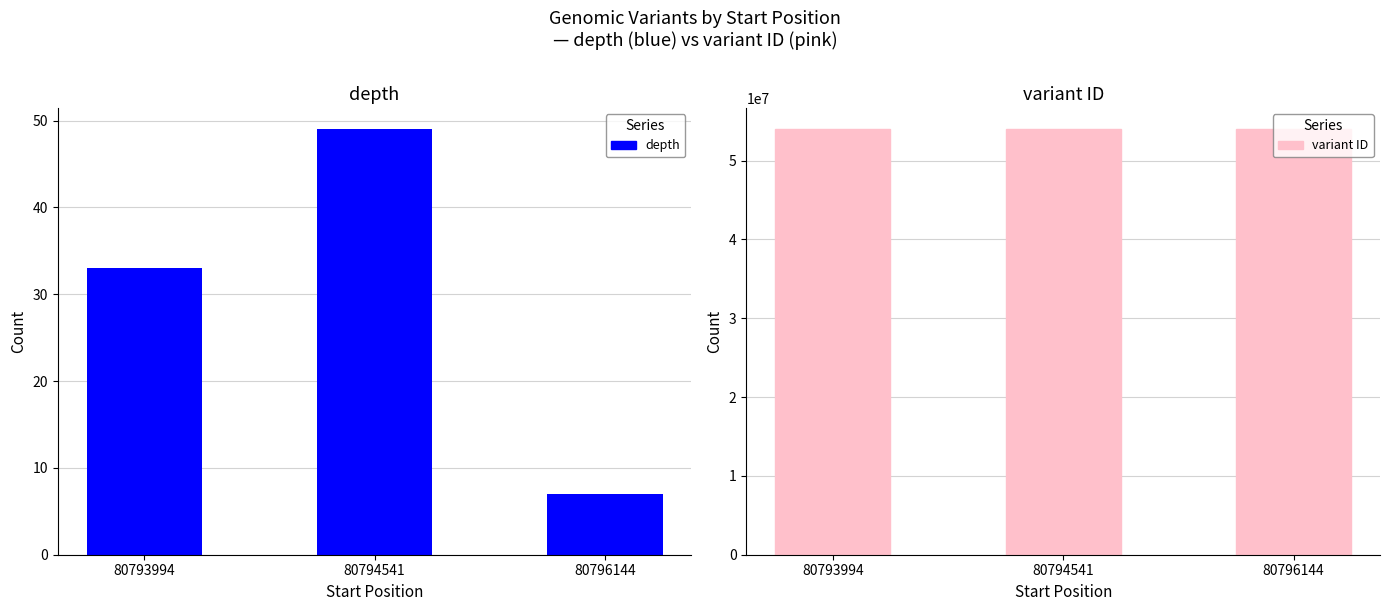

The variant ID series shows 53992149 at 80796144. True or false?

True